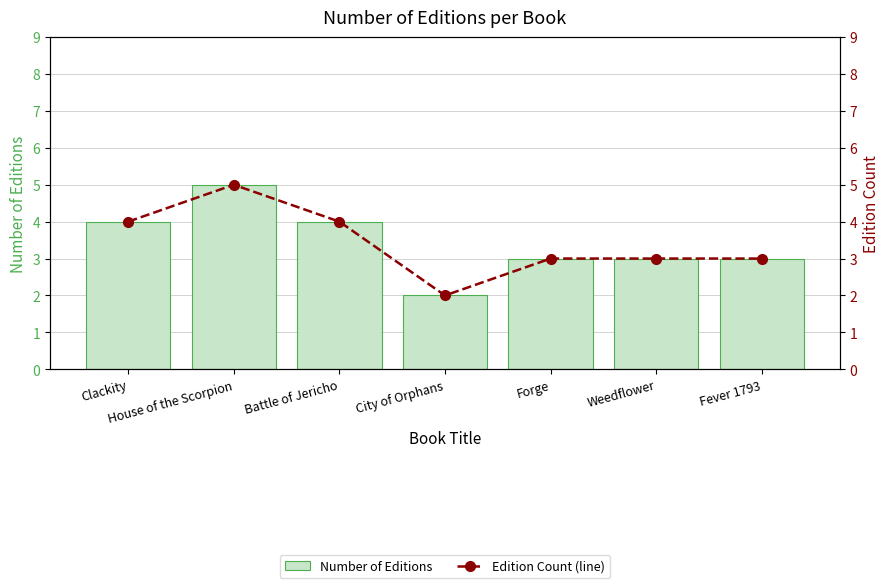

Read the Number of Editions value at Fever 1793.

3